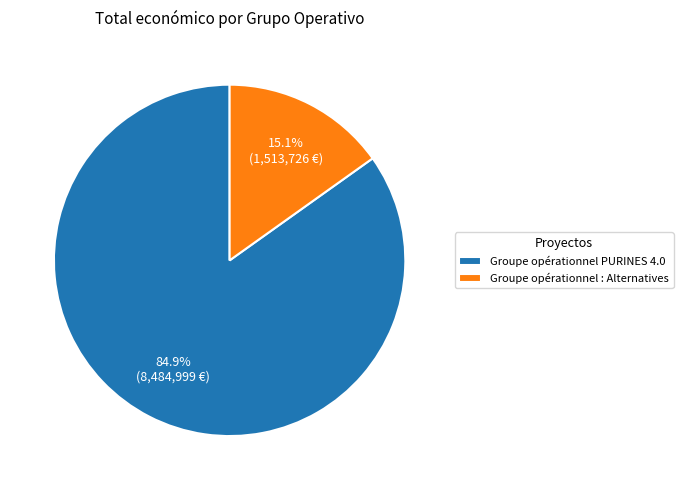

Rank the categories by value from lowest to highest.

Groupe opérationnel : Alternatives, Groupe opérationnel PURINES 4.0